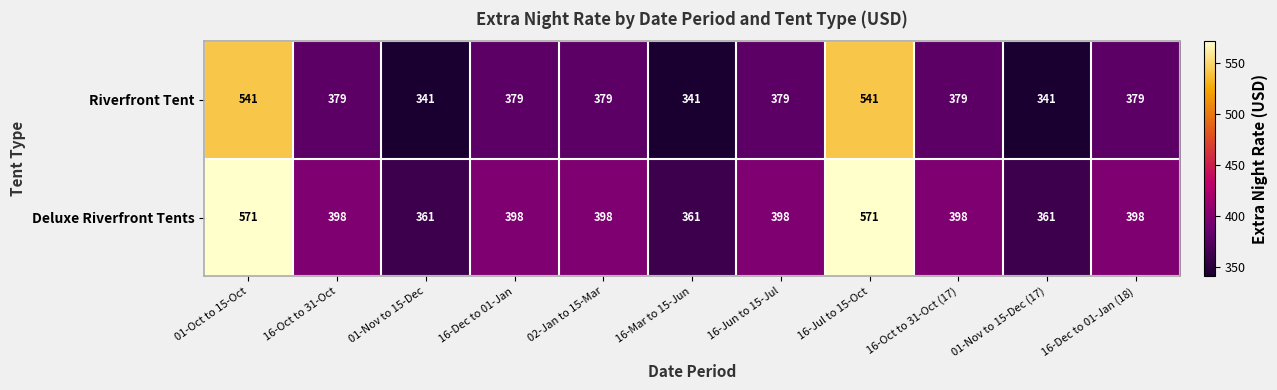

What is the difference between the second highest and second lowest values in the Riverfront Tent series?

200